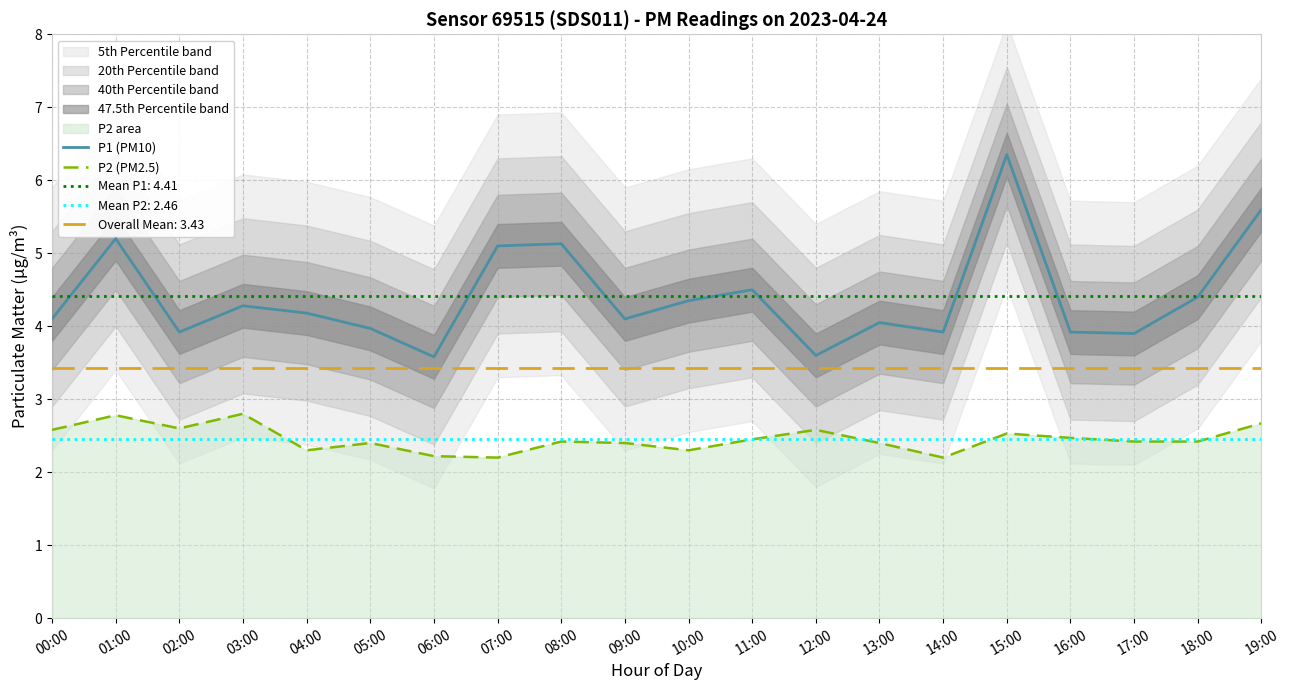

What is the average value of the P1 (PM10) series?

4.4